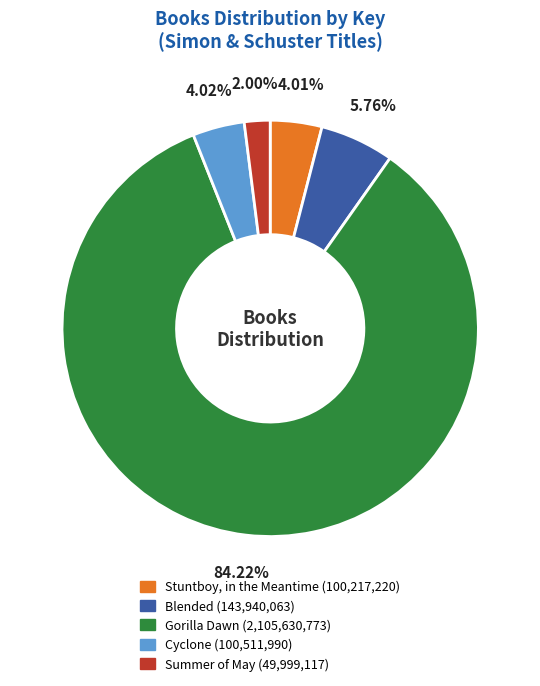

Count the number of slices in the pie.

5